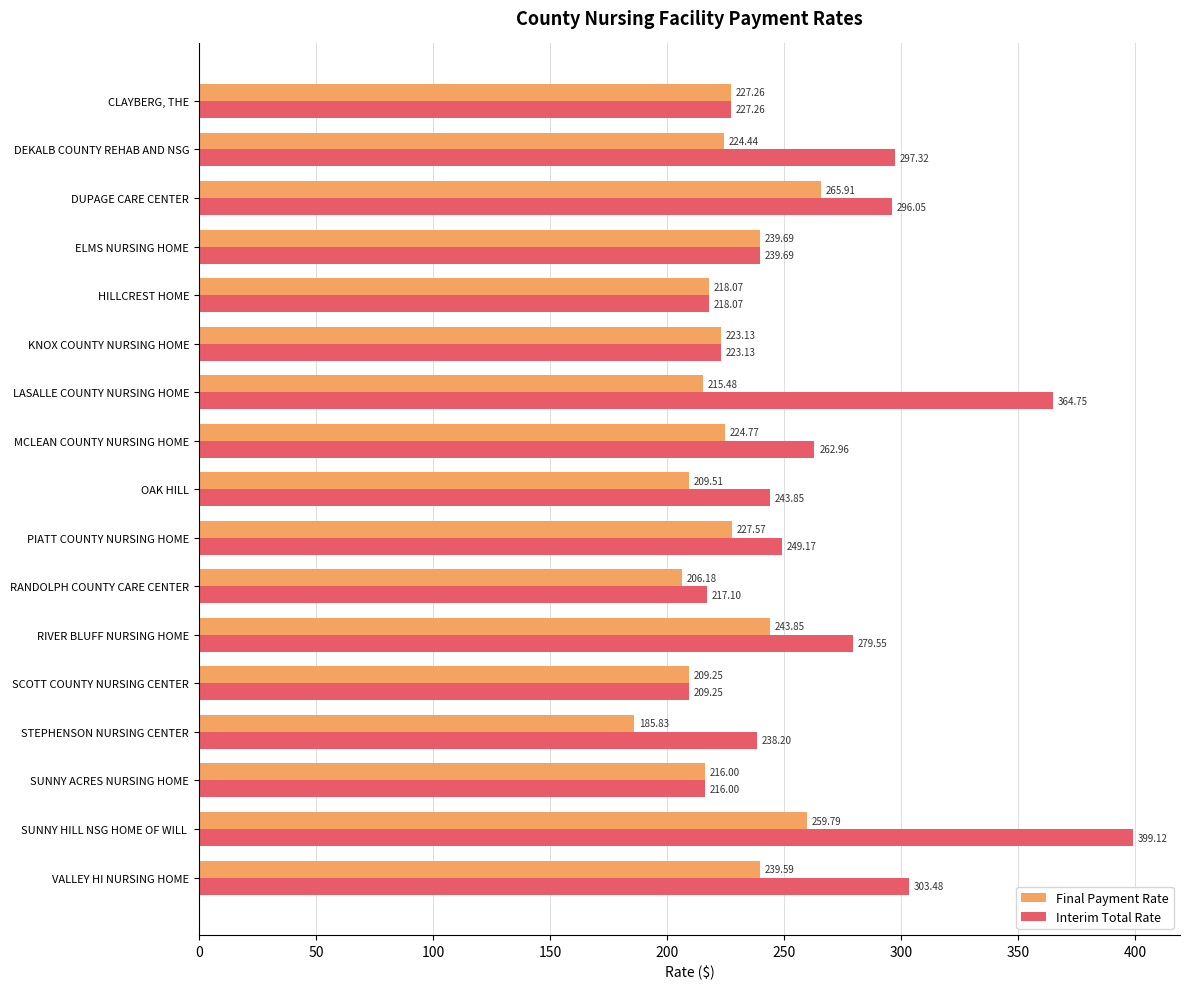

Which series changed the most between DEKALB COUNTY REHAB AND NSG and KNOX COUNTY NURSING HOME?

Interim Total Rate